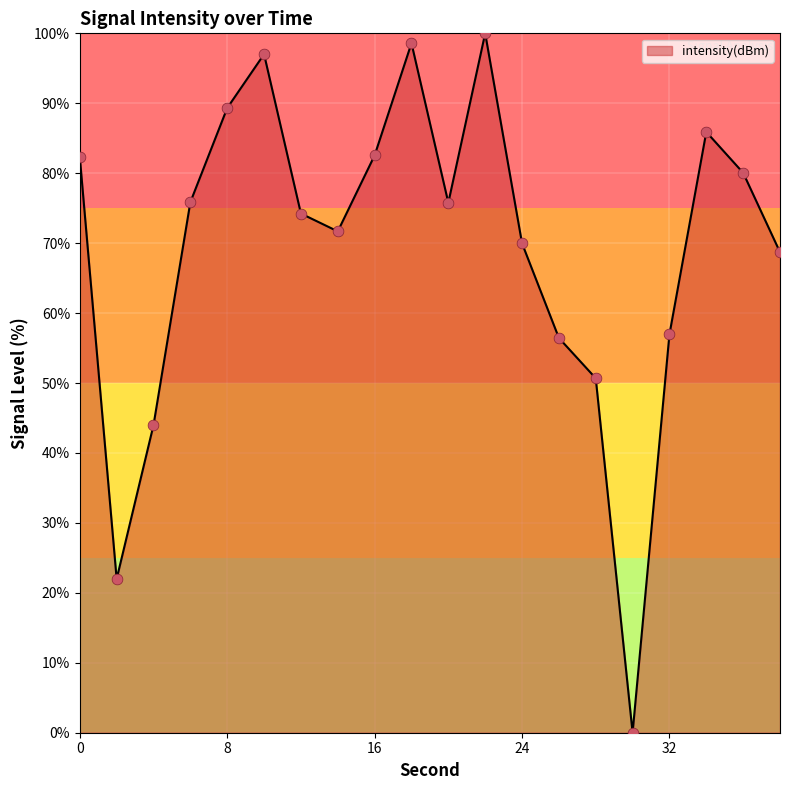

What is the maximum value shown in the chart?

100.0